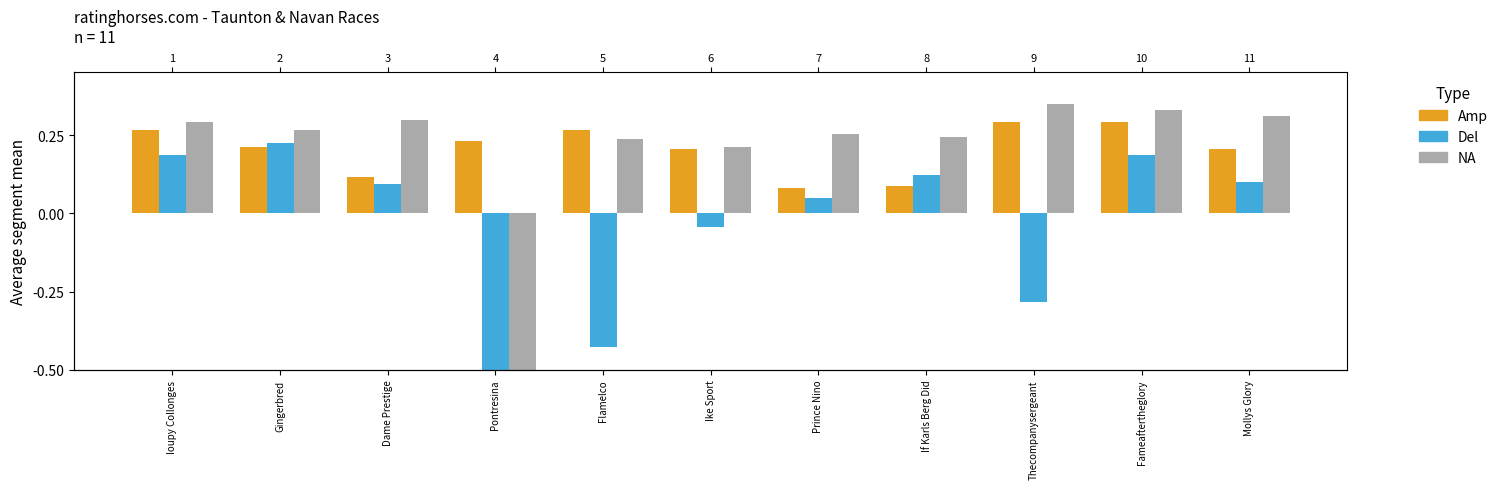

Which series has the largest range (max minus min)?

NA